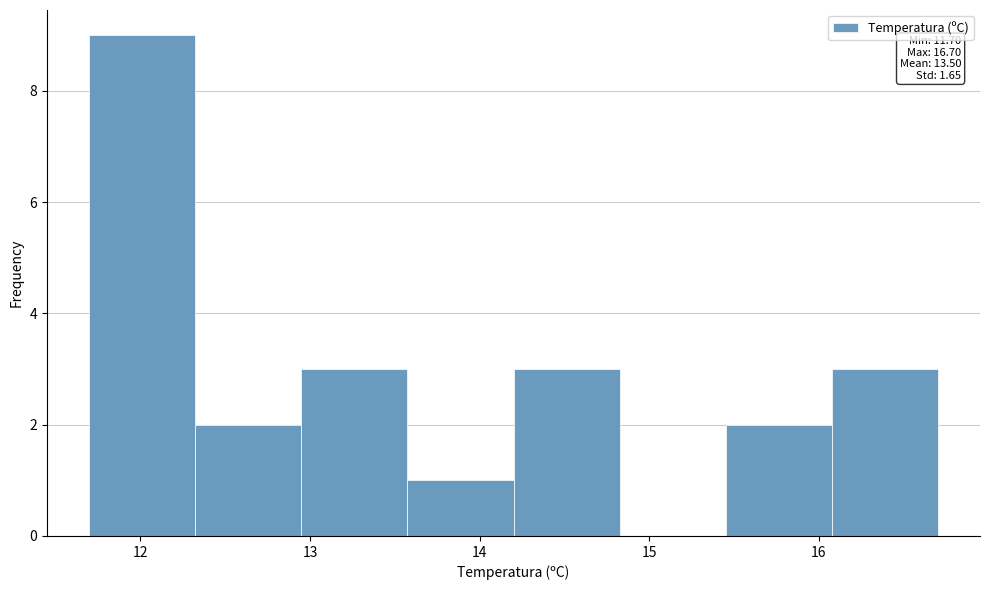

Over which range of the x-axis is the bar tallest?

11.7 to 12.3